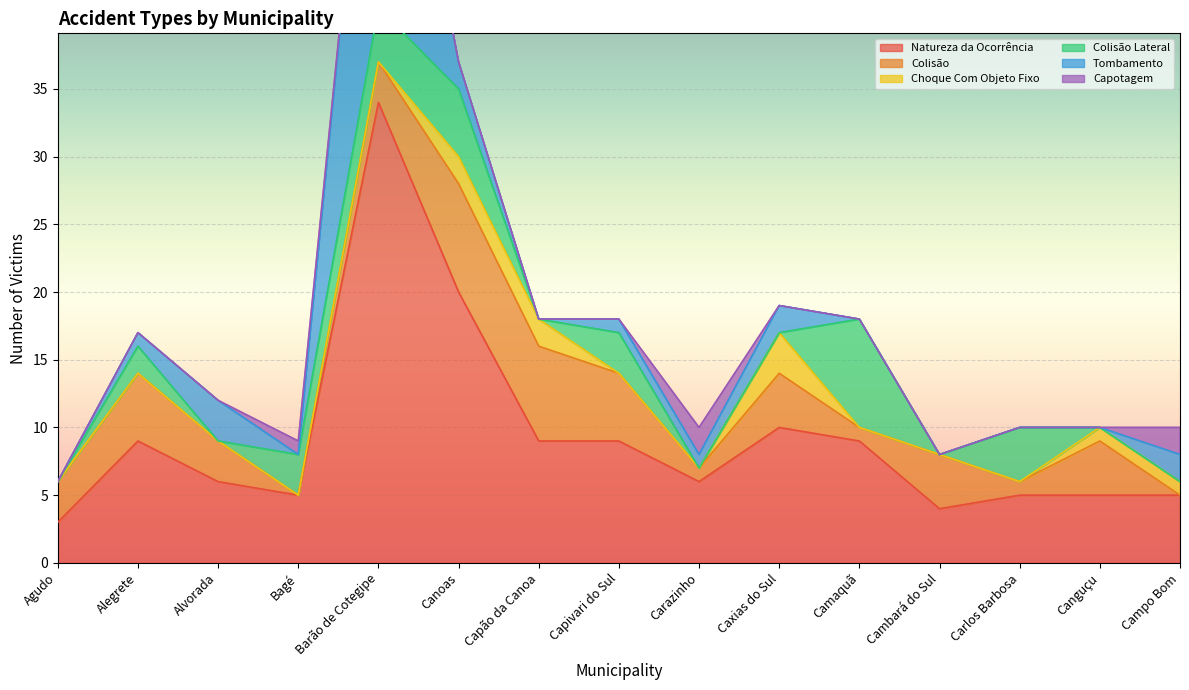

How many times do Tombamento and Choque Com Objeto Fixo cross each other?

3